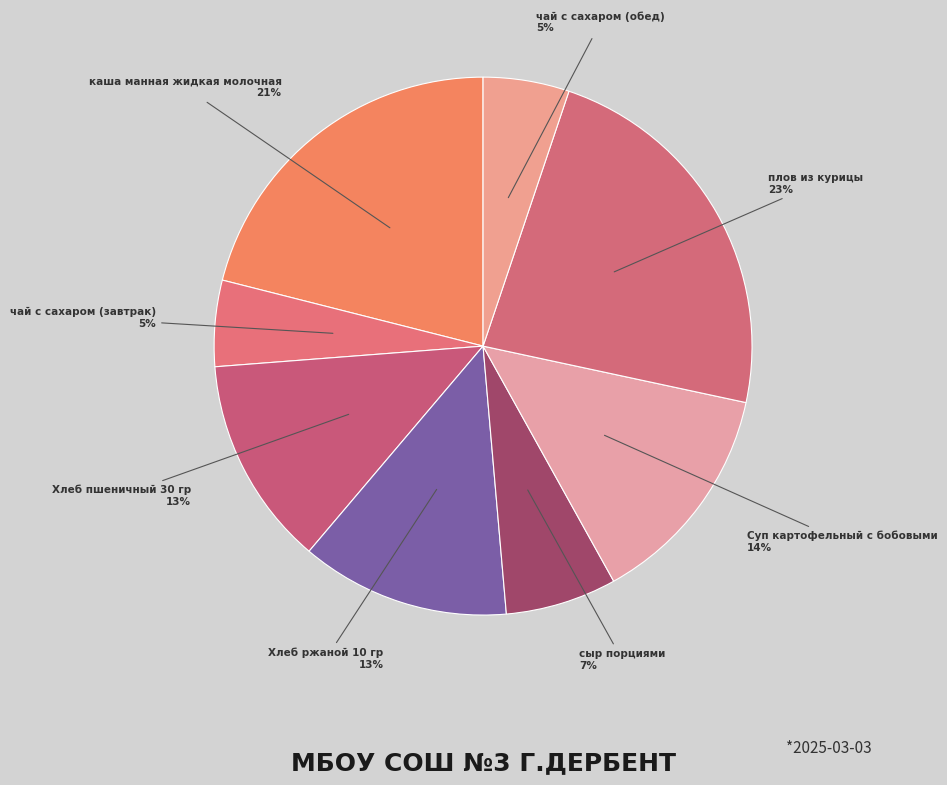

Is the sum of чай с сахаром (обед) and Хлеб пшеничный 30 гр greater than half?

No